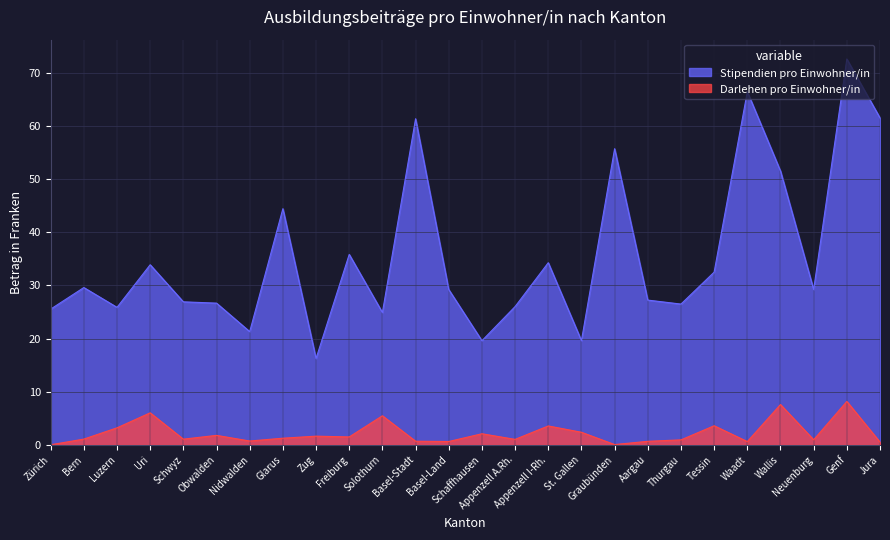

What is the difference between the Stipendien pro Einwohner/in values at Genf and Wallis?

21.1